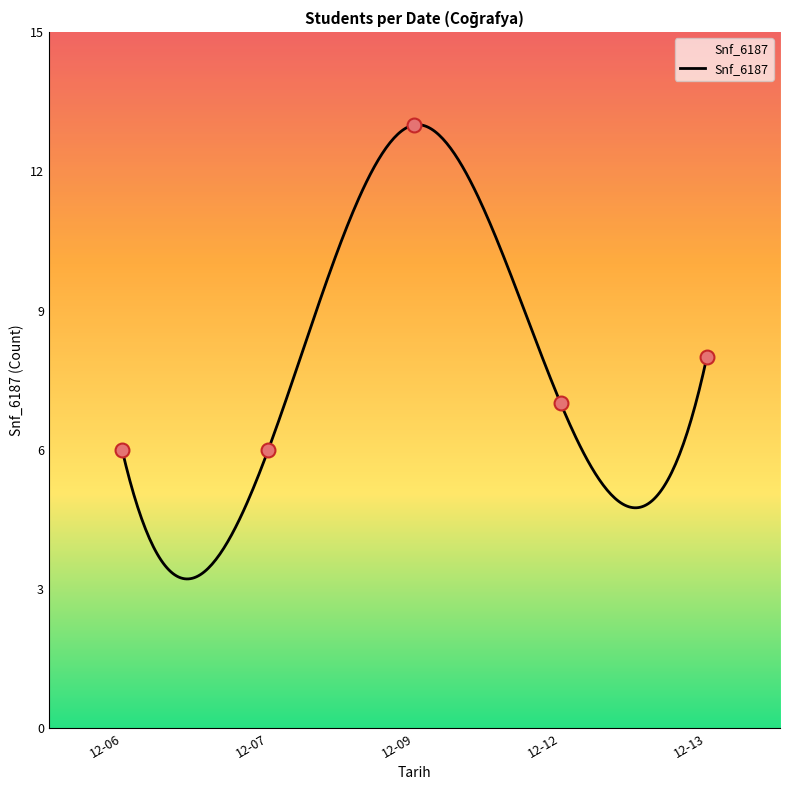

What is the maximum value for Snf_6187?

13.0